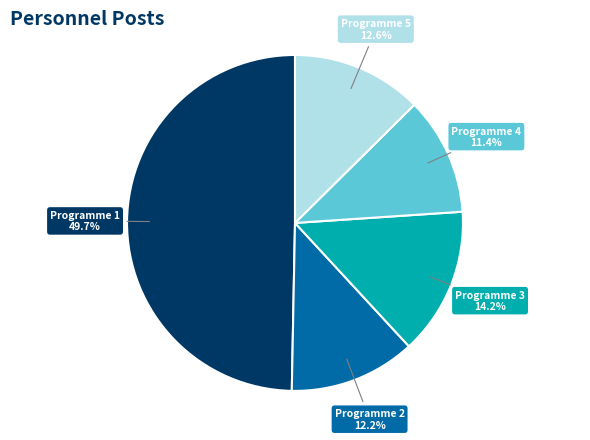

The Programme 5 slice represents 21% of the pie. True or false?

False